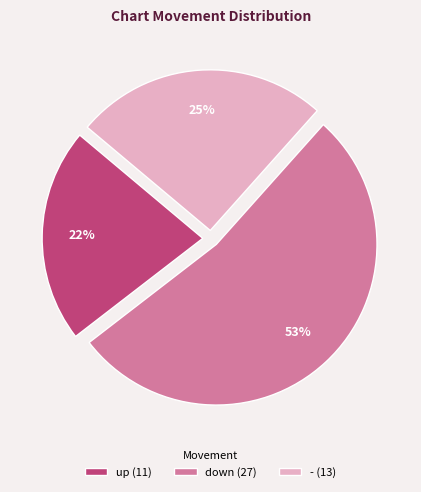

To the nearest percent, what is the difference between the largest and smallest slice percentages?

31%